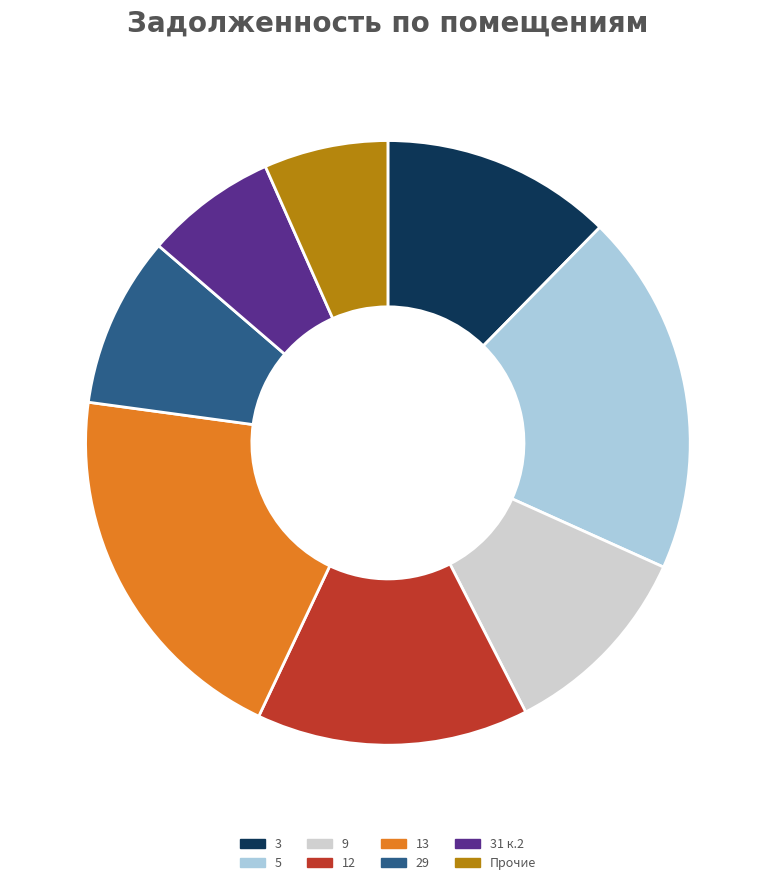

How many segments does this pie chart have?

8